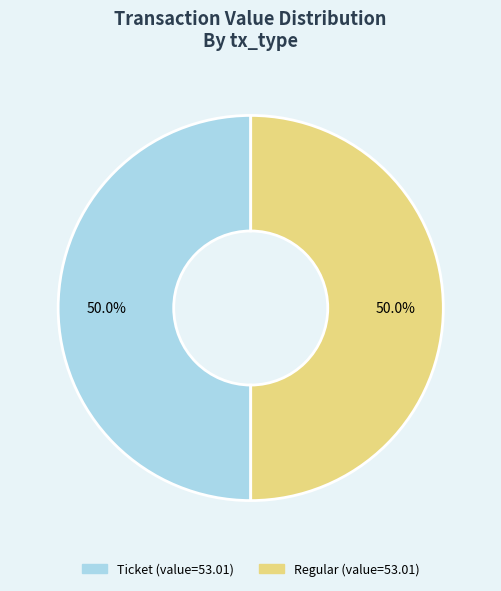

How many slices are in this pie chart?

2